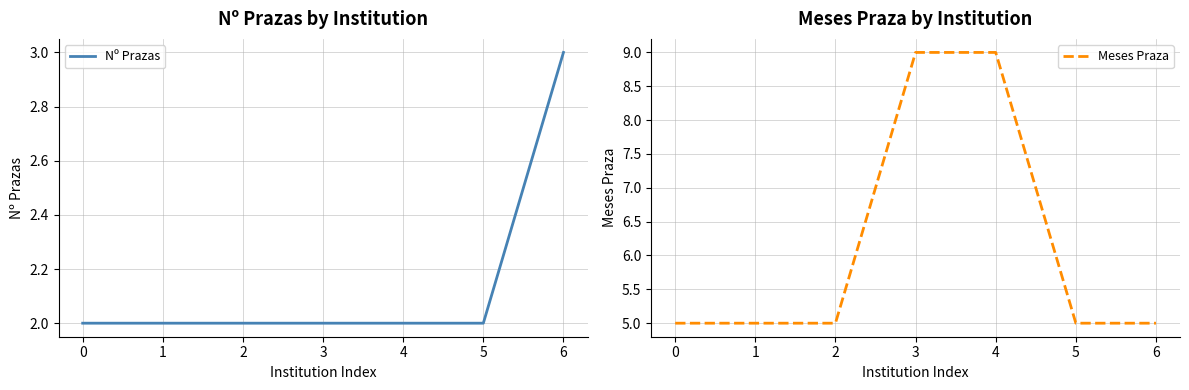

What is the difference between the Nº Prazas values at 6 and 3?

1